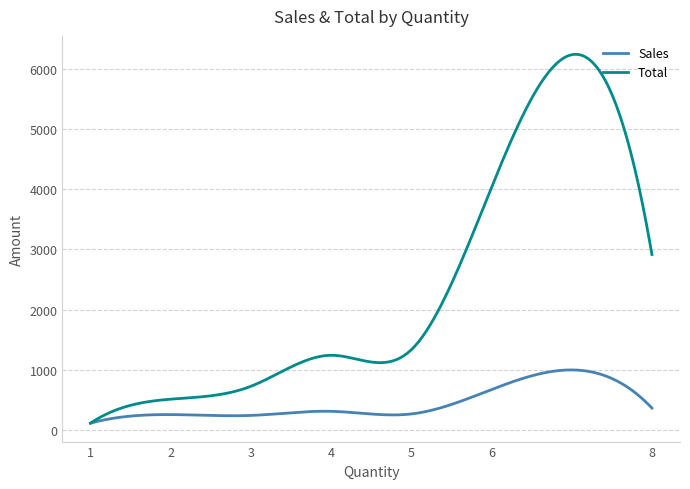

Which series has the widest spread of values?

Total